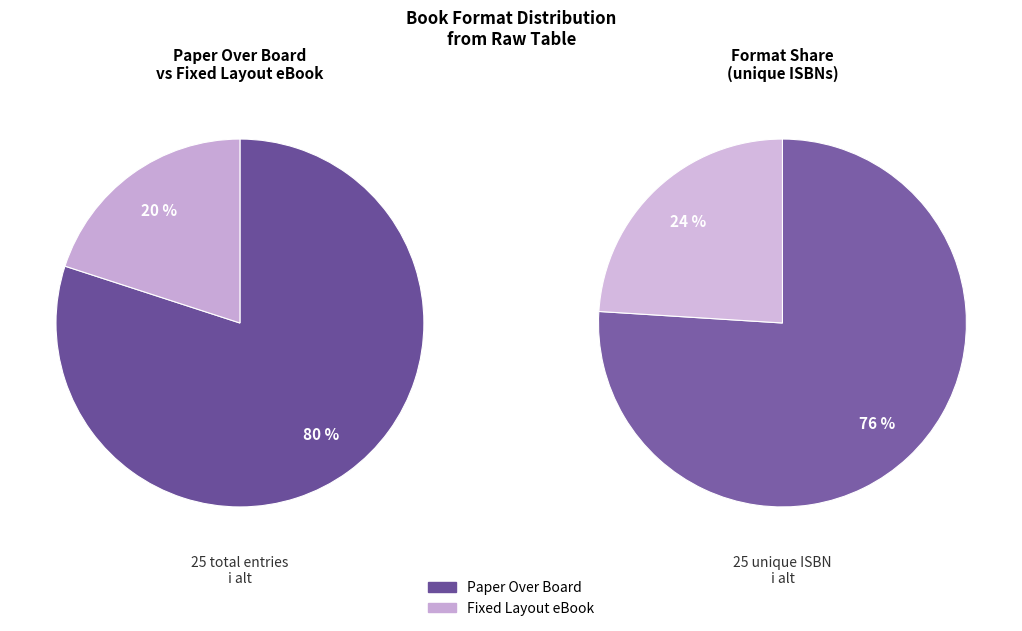

To the nearest percent, what portion does Paper Over Board represent?

80%